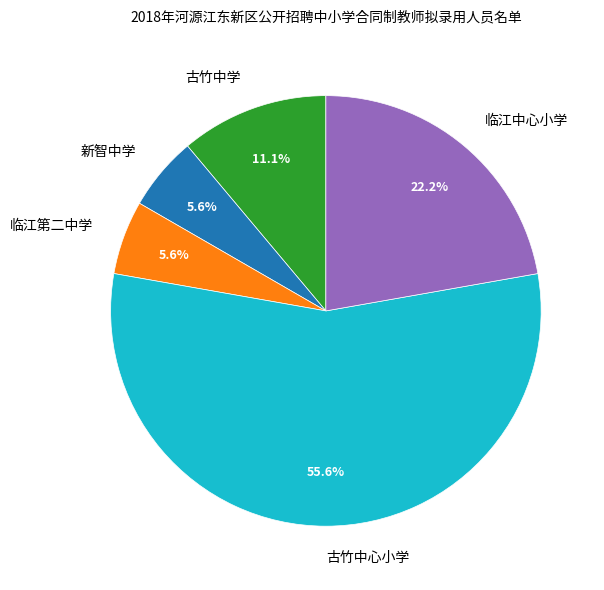

To the nearest percent, what portion does 临江第二中学 represent?

6%